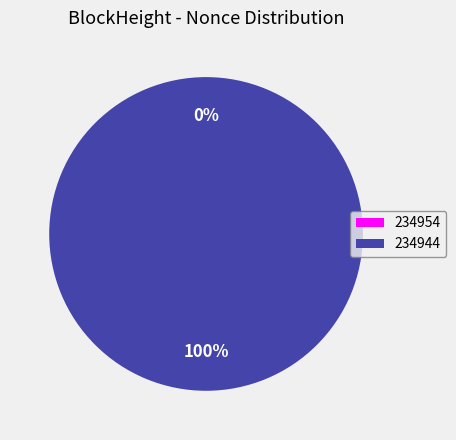

Which slice is the largest?

234944